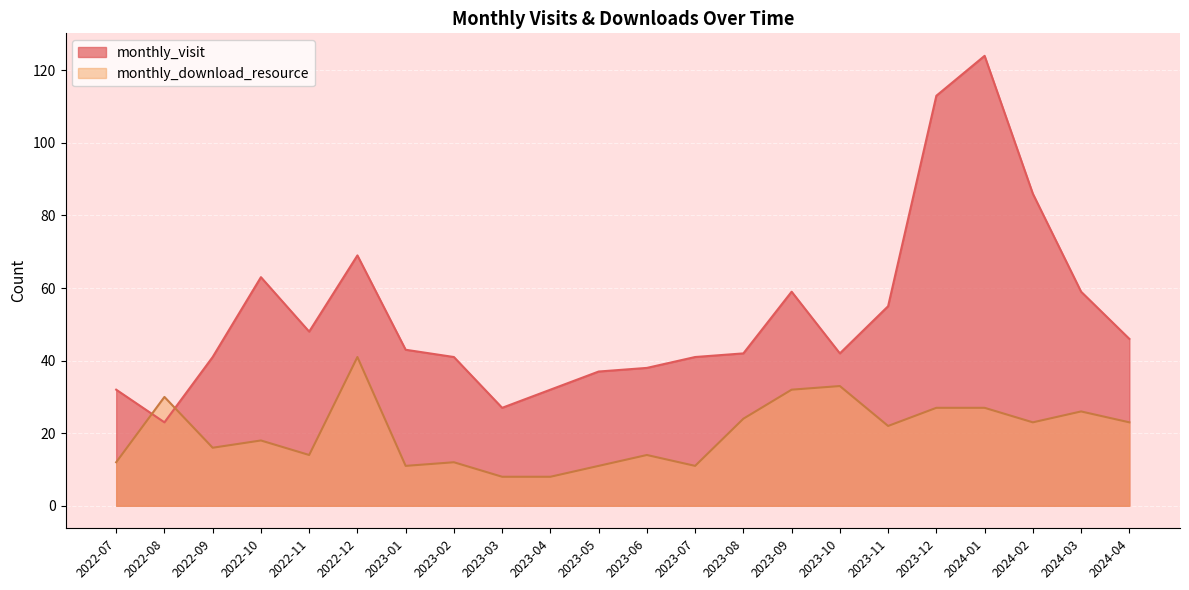

At which category does monthly_download_resource reach its first local valley?

2022-09